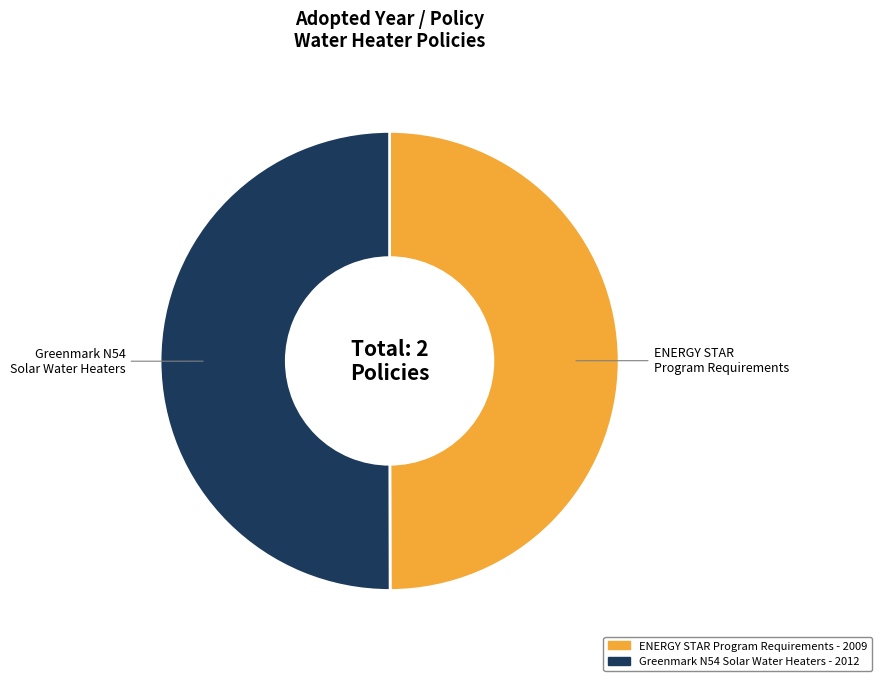

How many slices are in this pie chart?

2